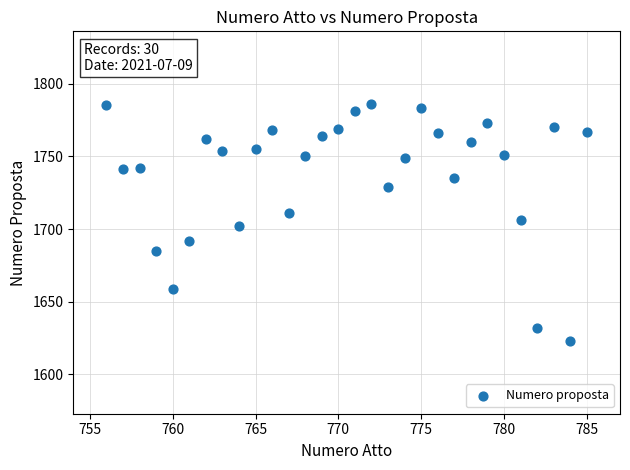

What is the range of Y values (max minus min)?

163